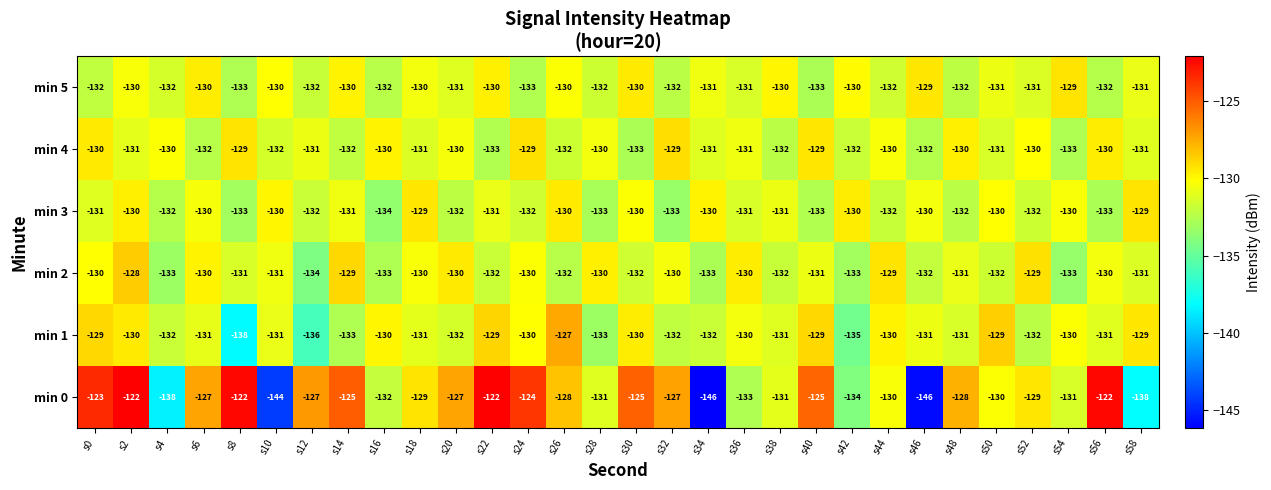

What is the difference between the min 0 values at s28 and s12?

4